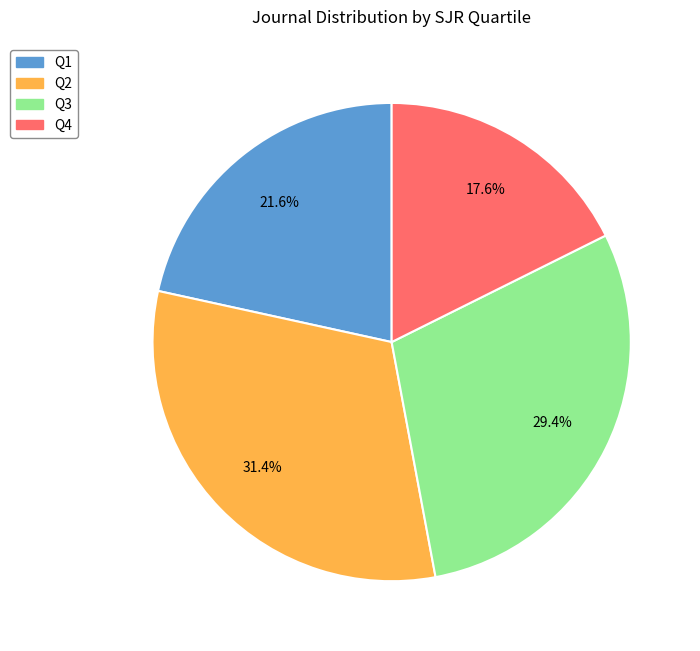

Combined, do Q2 and Q4 account for over 50%?

No